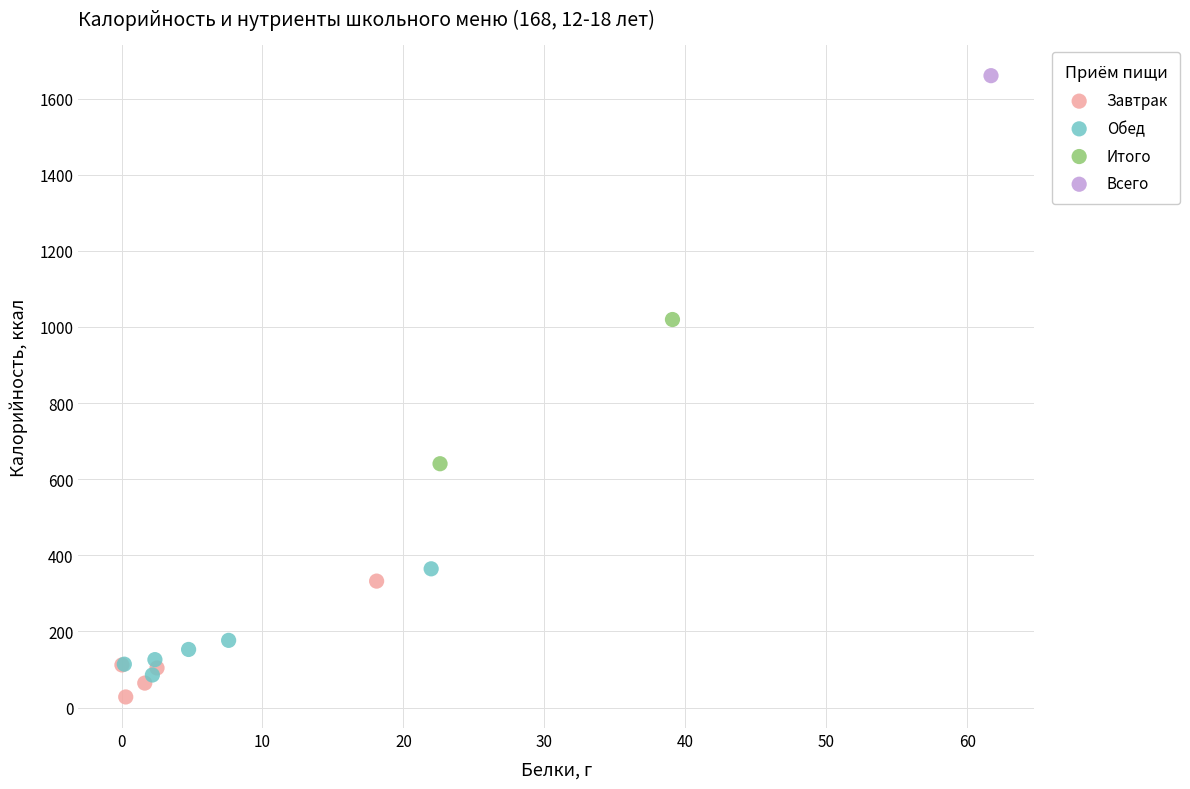

What are all the series names shown in the legend?

Завтрак, Обед, Итого, Всего